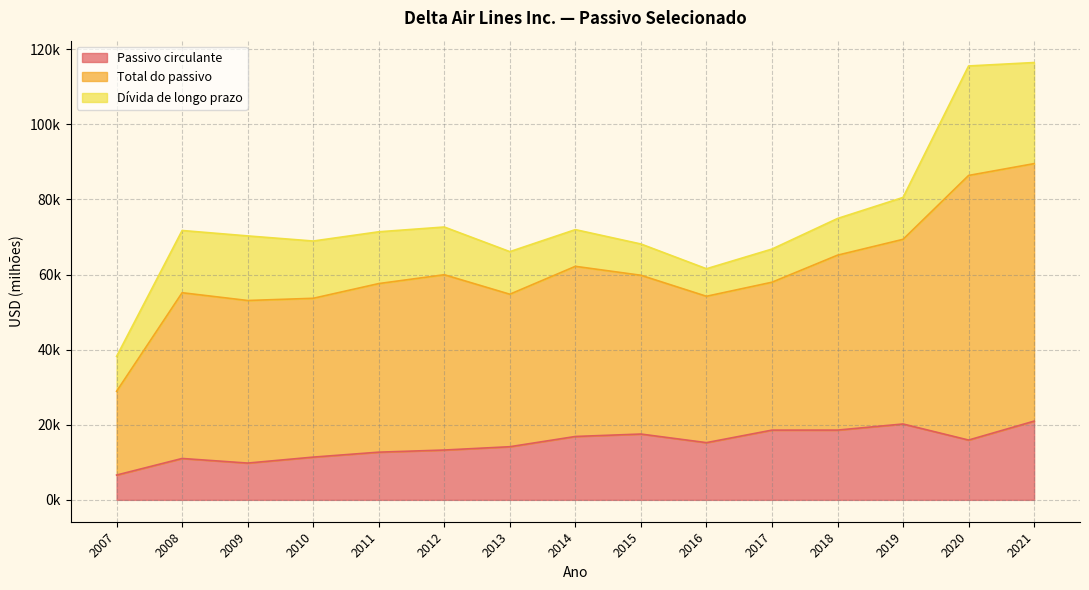

Does the chart display data point markers on the line(s)?

No